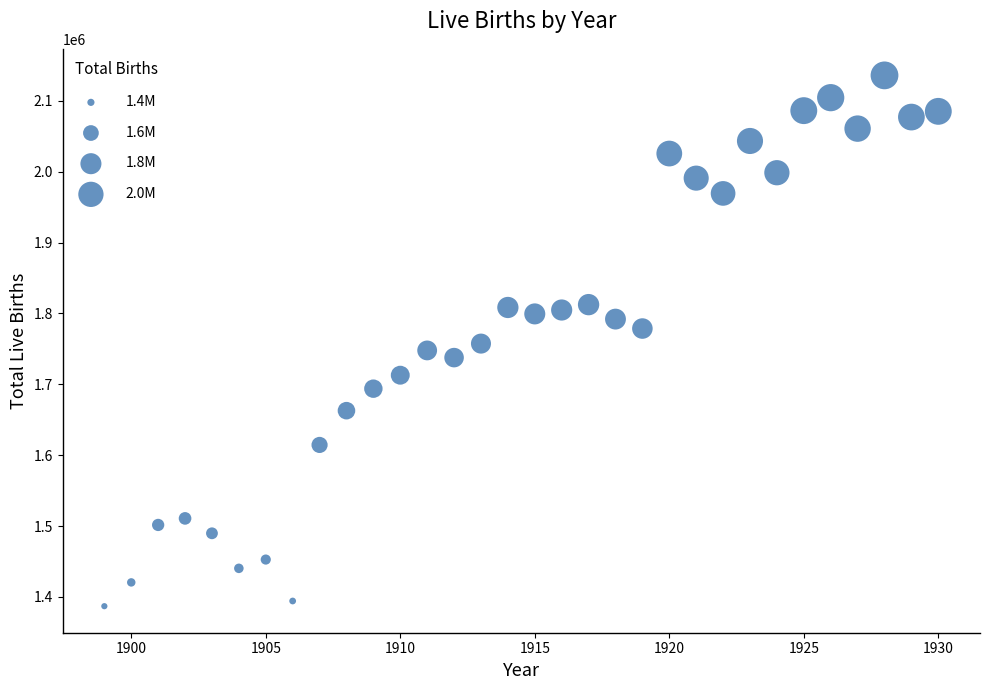

What is the range of X values (max minus min)?

31